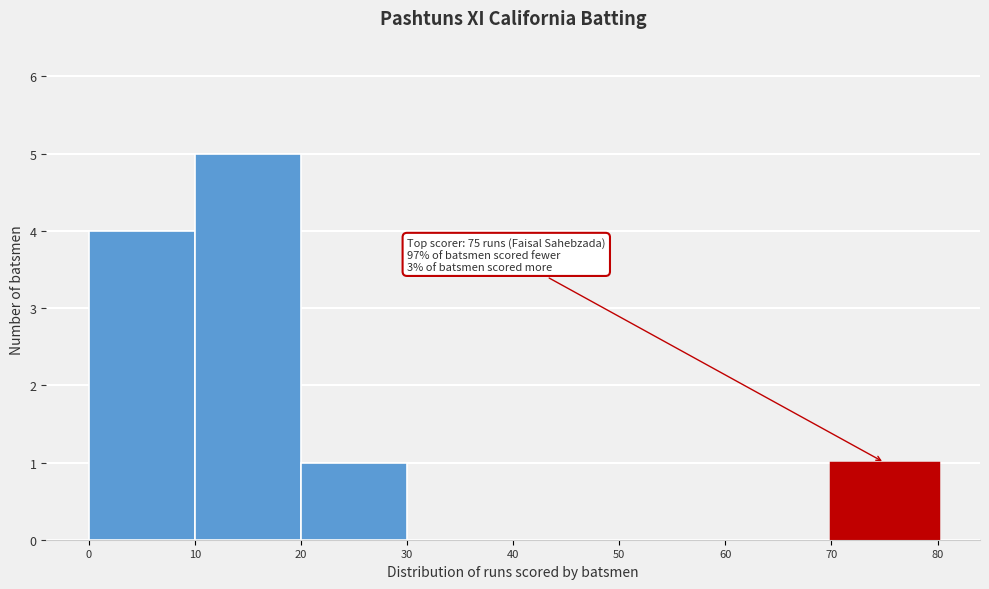

Which range on the x-axis has the tallest bar?

10 to 20